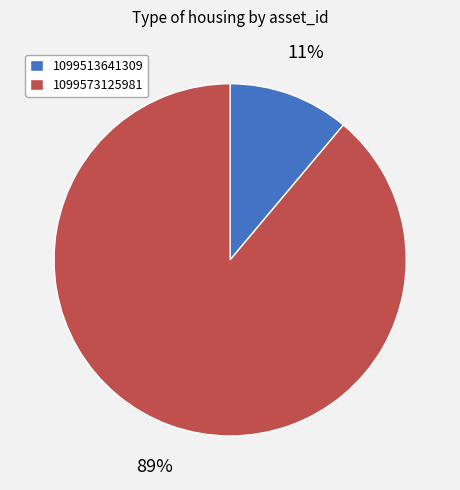

Combined, do 1099573125981 and 1099513641309 account for over 50%?

Yes